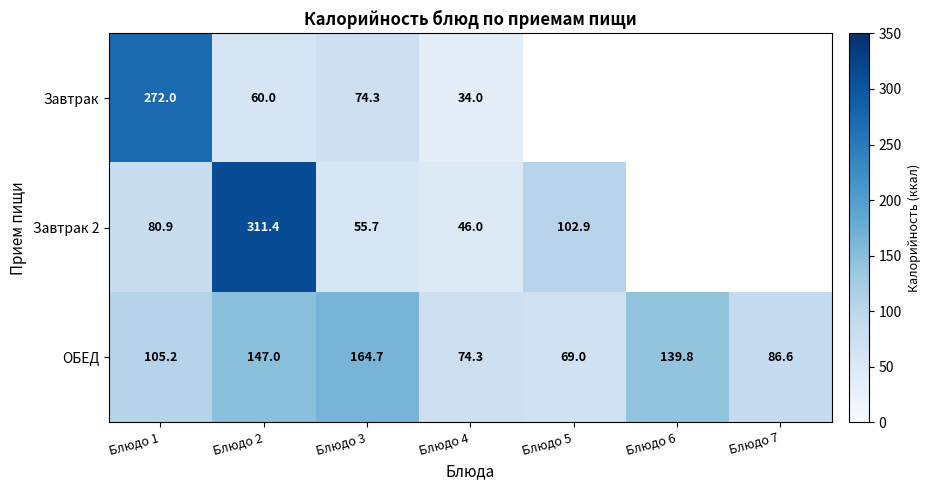

Which category has the highest value in the ОБЕД series?

Блюдо 3